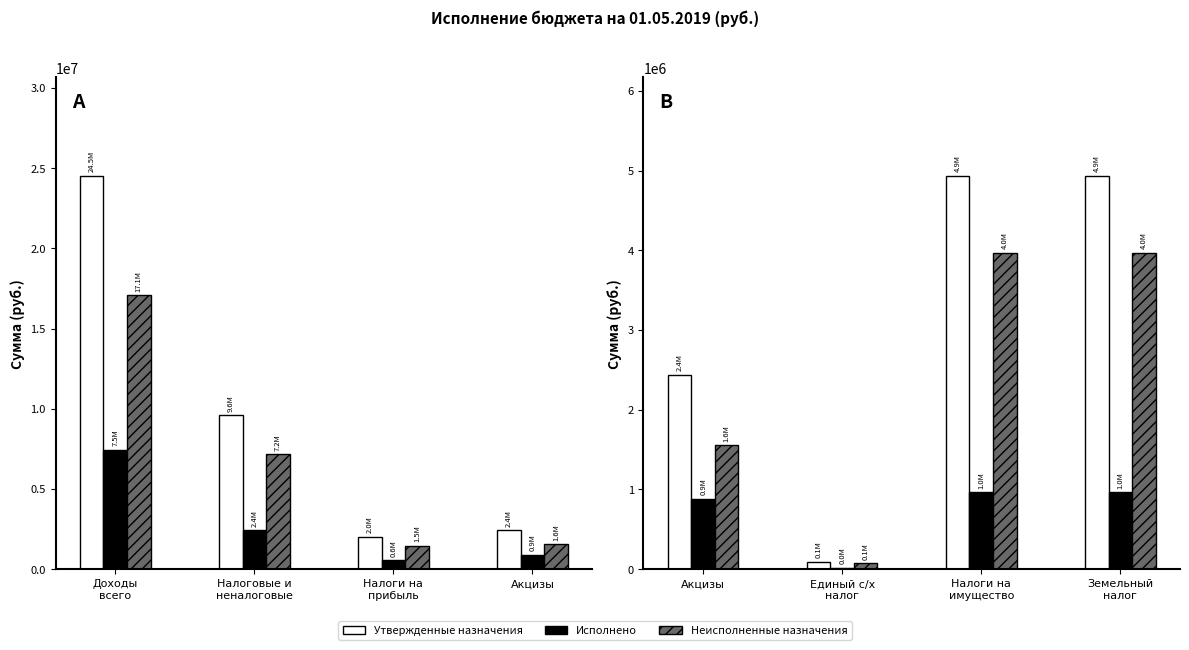

Is it true that Неисполненные назначения equals 2505024.0 at Акцизы?

False